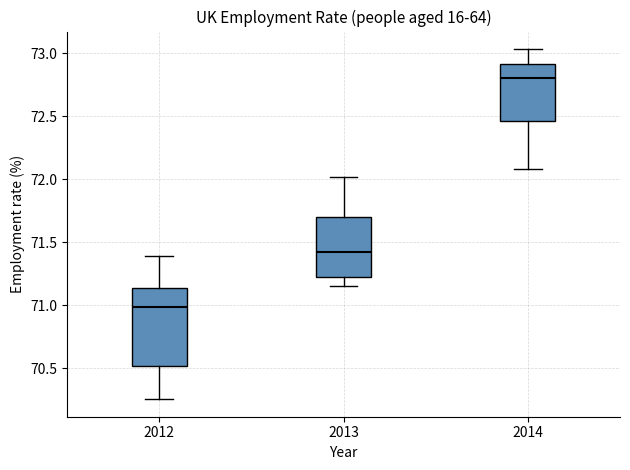

Reading left to right, transcribe this box plot: for each box, give where its median line is, the range the box spans, and where its two whiskers end, as read against the y-axis. The values are not printed on the chart, so give them approximately, as read against the axis.

2012: median 71.00, box 70.50 to 71.15, whiskers 70.25 to 71.40
2013: median 71.40, box 71.25 to 71.70, whiskers 71.15 to 72.00
2014: median 72.80, box 72.45 to 72.90, whiskers 72.10 to 73.05